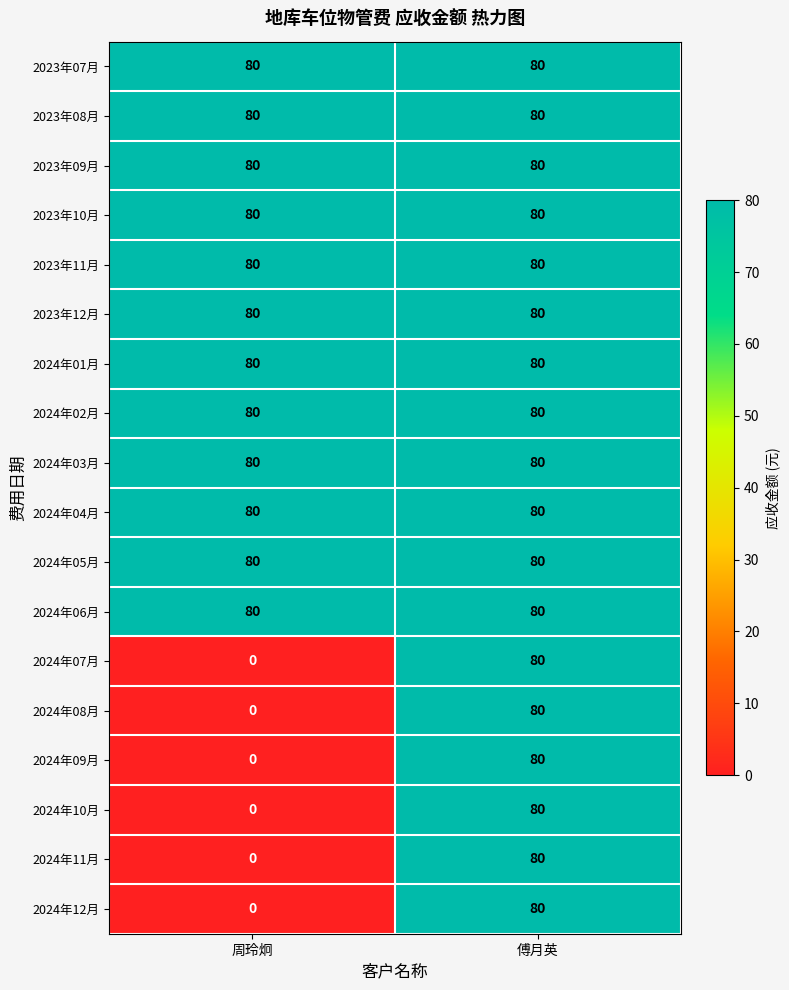

The value of 2024年07月 at 周玲炯 is -42. True or false?

False